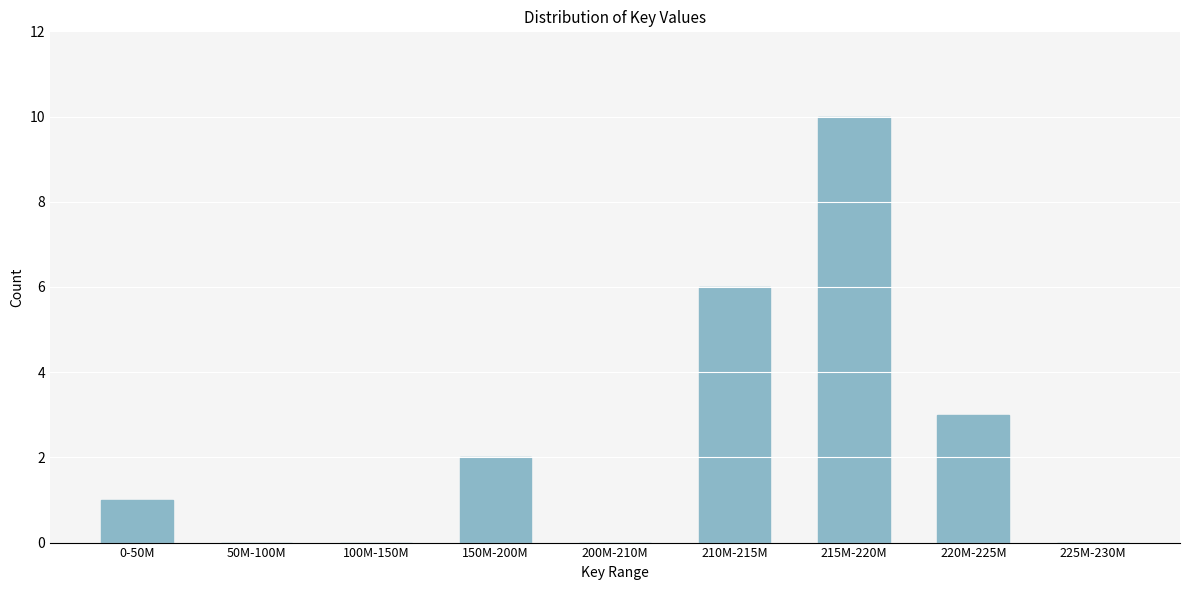

Reading left to right, extract all data points from this chart.

0-50M=1	50M-100M=0	100M-150M=0	150M-200M=2	200M-210M=0	210M-215M=6	215M-220M=10	220M-225M=3	225M-230M=0